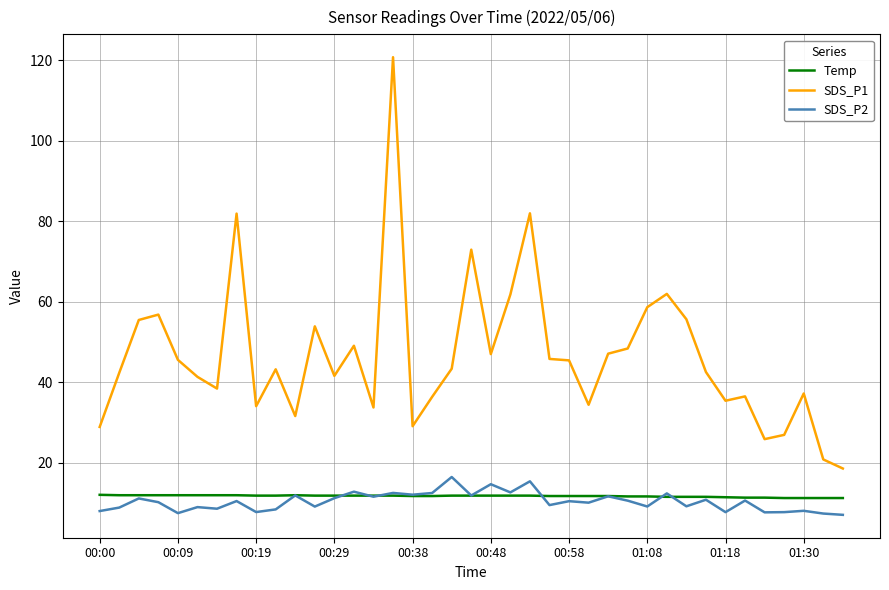

Which series has the largest range (max minus min)?

SDS_P1